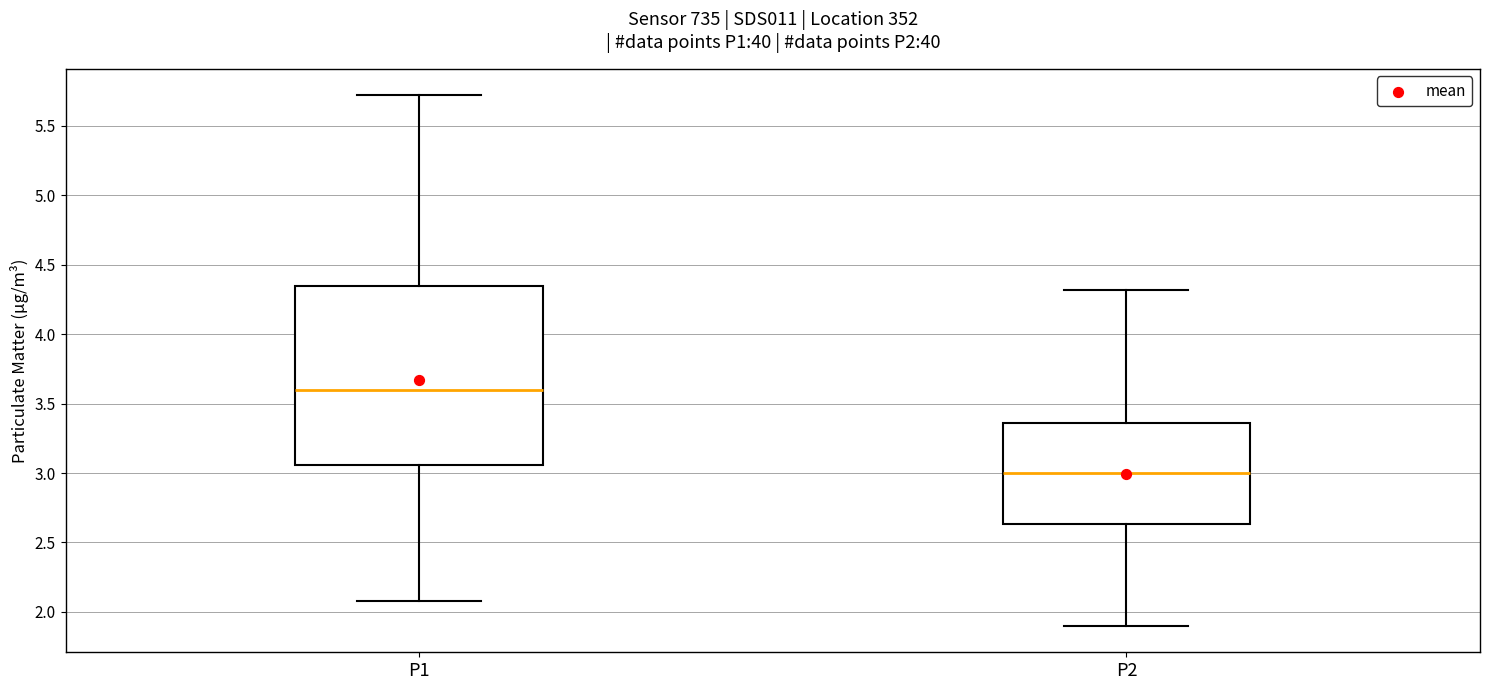

Reading left to right, read every box against the y-axis: the position of its median line, the range the box covers, and the ends of its whiskers. The values are not printed on the chart, so give them approximately, as read against the axis.

P1: median 3.60, box 3.05 to 4.35, whiskers 2.10 to 5.70
P2: median 3.00, box 2.65 to 3.35, whiskers 1.90 to 4.30